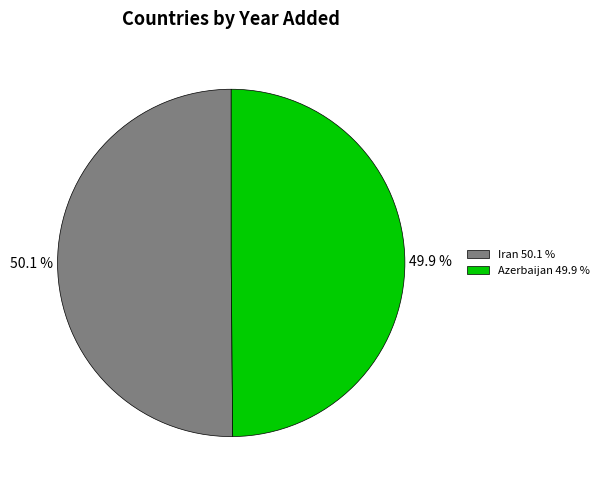

Is there any slice that represents more than half of the pie?

Yes